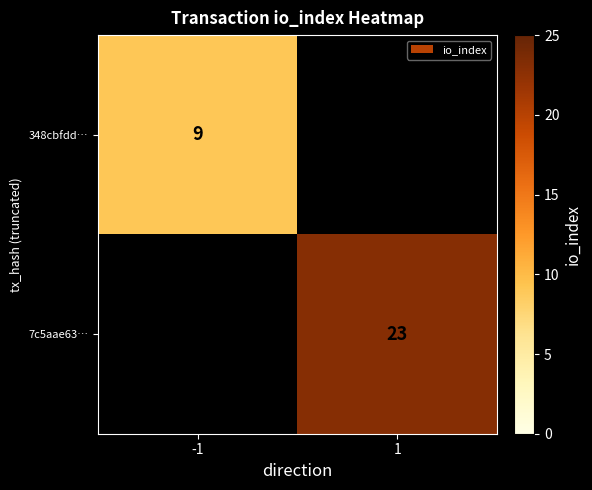

Is it true that 348cbfdd… equals 9 at -1?

True